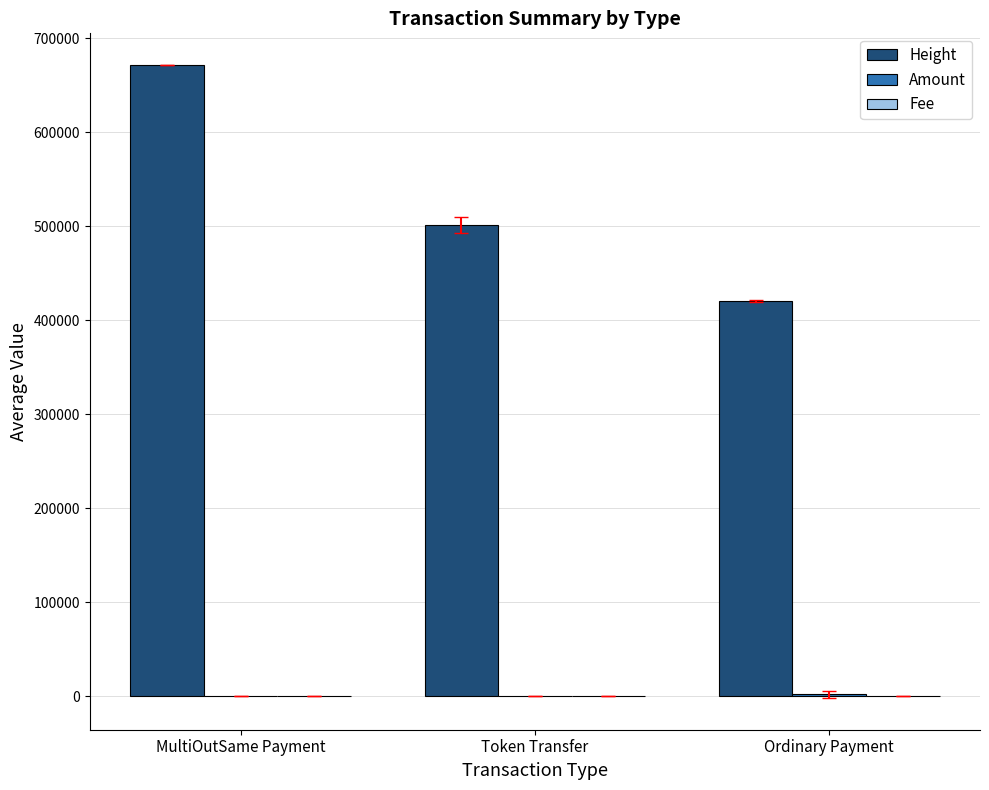

True or false: Height has a value of 726703.9 at Token Transfer.

False